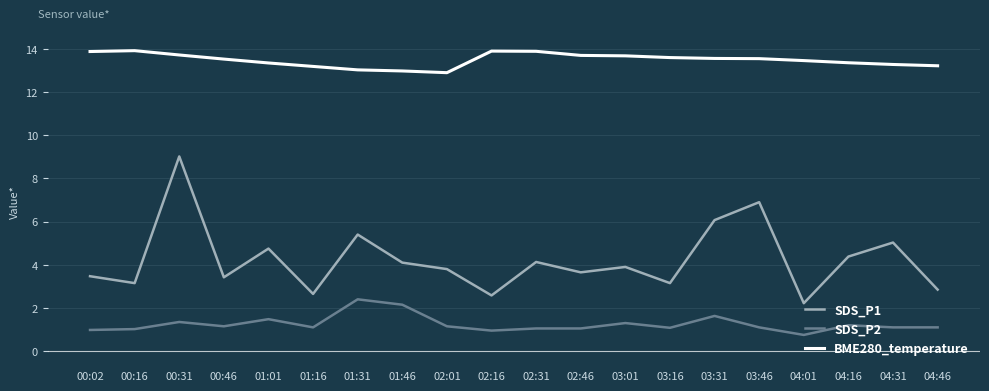

What is the minimum value shown in the chart?

0.8